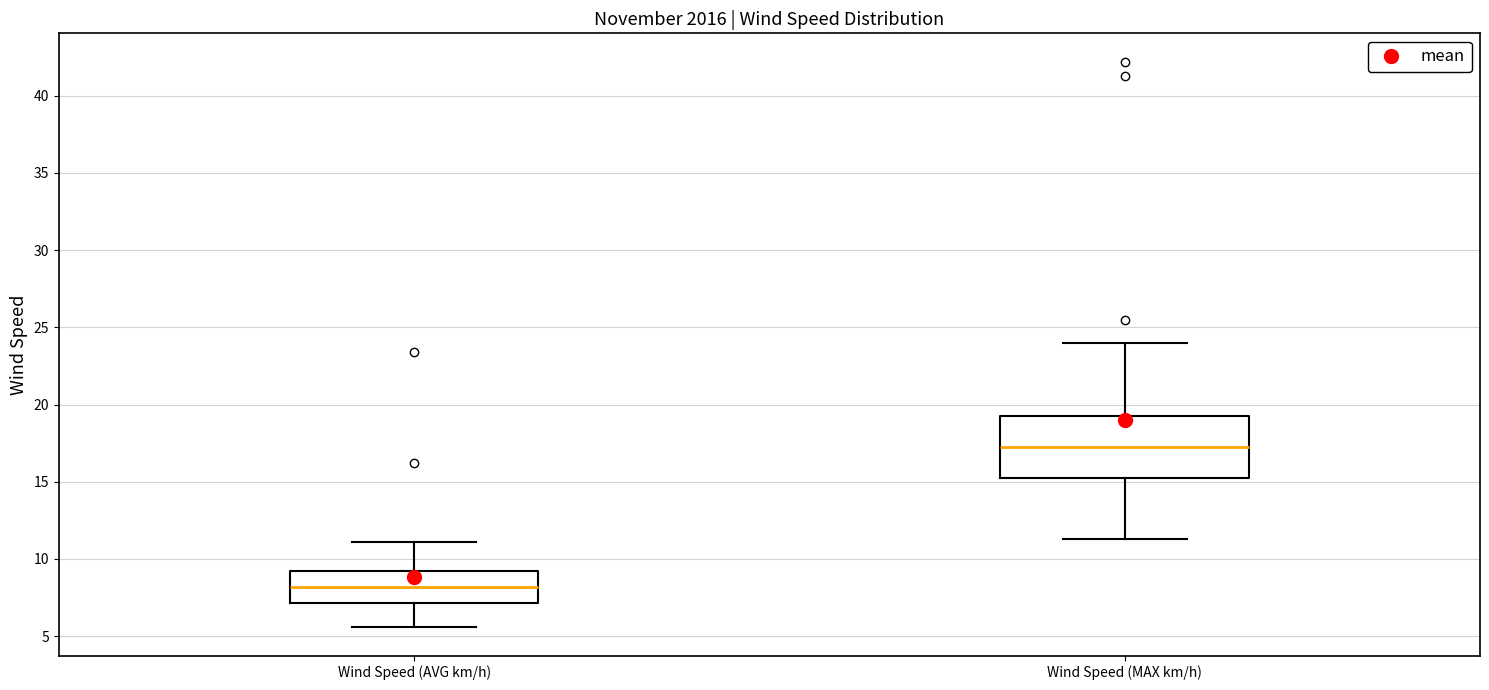

Reading left to right, read every box against the y-axis: the position of its median line, the range the box covers, and the ends of its whiskers. The values are not printed on the chart, so give them approximately, as read against the axis.

Wind Speed (AVG km/h): median 8.0, box 7.0 to 9.0, whiskers 5.5 to 11.0
Wind Speed (MAX km/h): median 17.5, box 15.5 to 19.5, whiskers 11.5 to 24.0